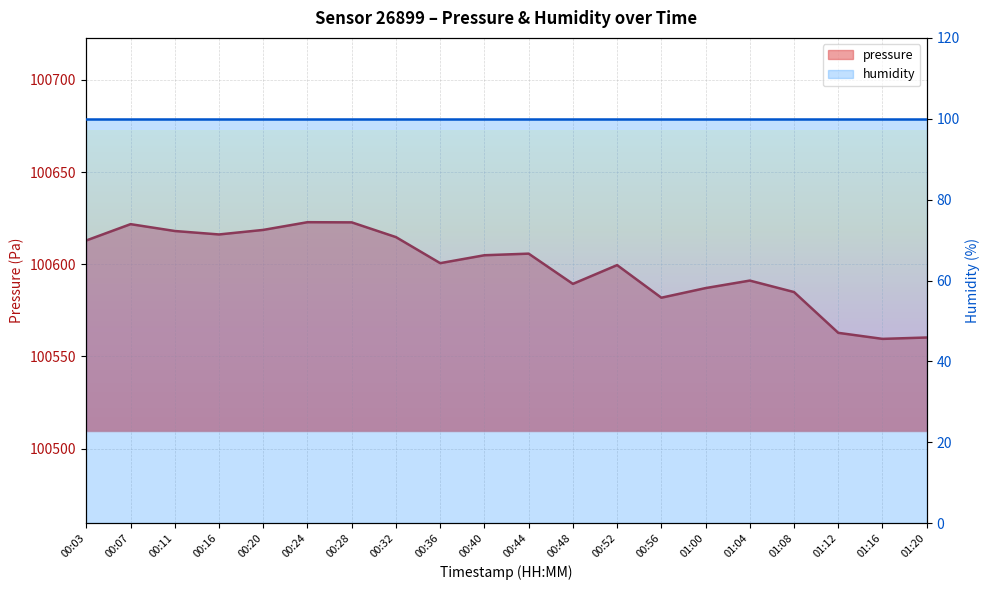

Rank the categories by value from lowest to highest.

01:16, 01:20, 01:12, 00:56, 01:08, 01:00, 00:48, 01:04, 00:52, 00:36, 00:40, 00:44, 00:03, 00:32, 00:16, 00:11, 00:20, 00:07, 00:28, 00:24